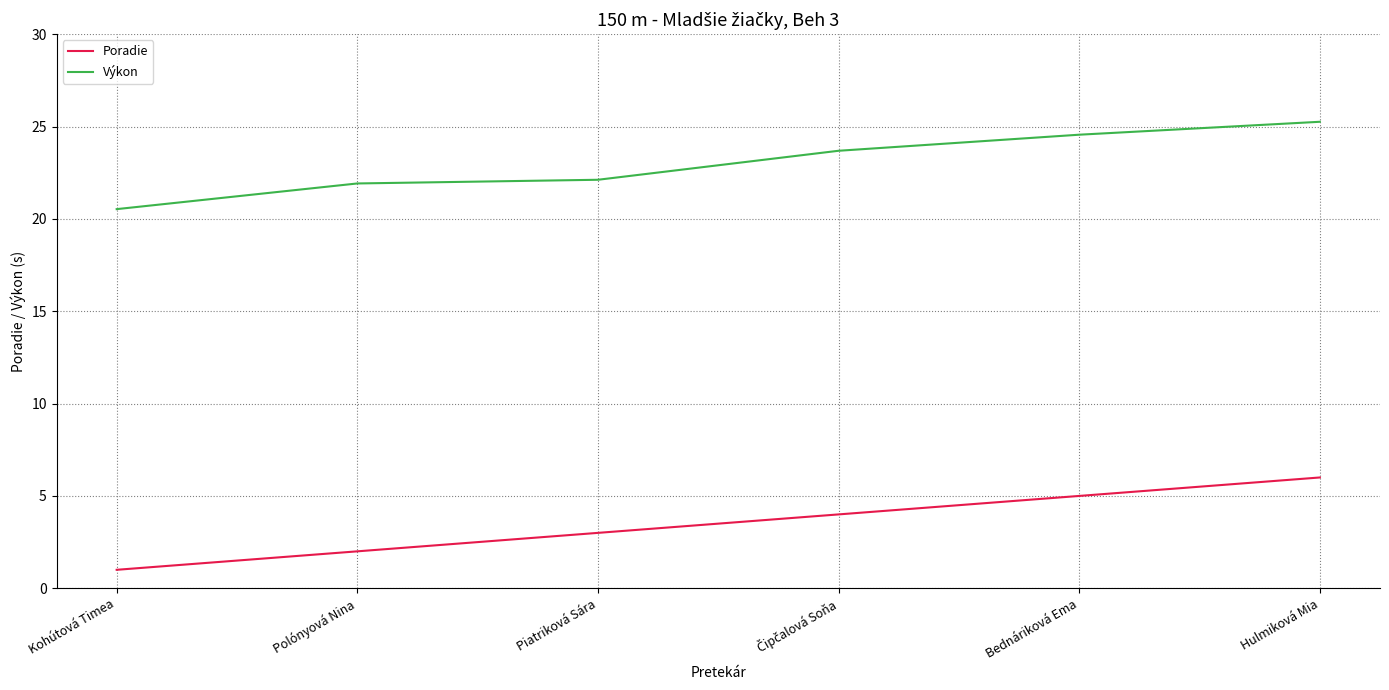

What is the spread (max minus min) of values at Hulmiková Mia?

19.3